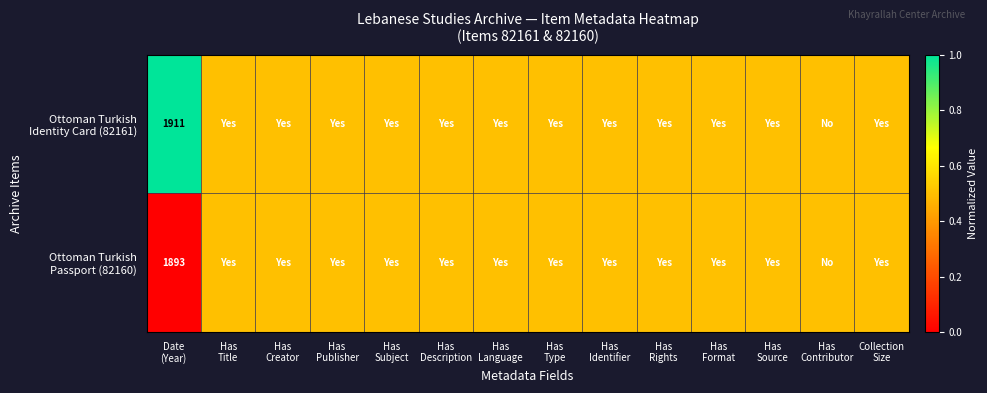

Which series has the largest total across all categories?

Ottoman Turkish Identity Card (82161)